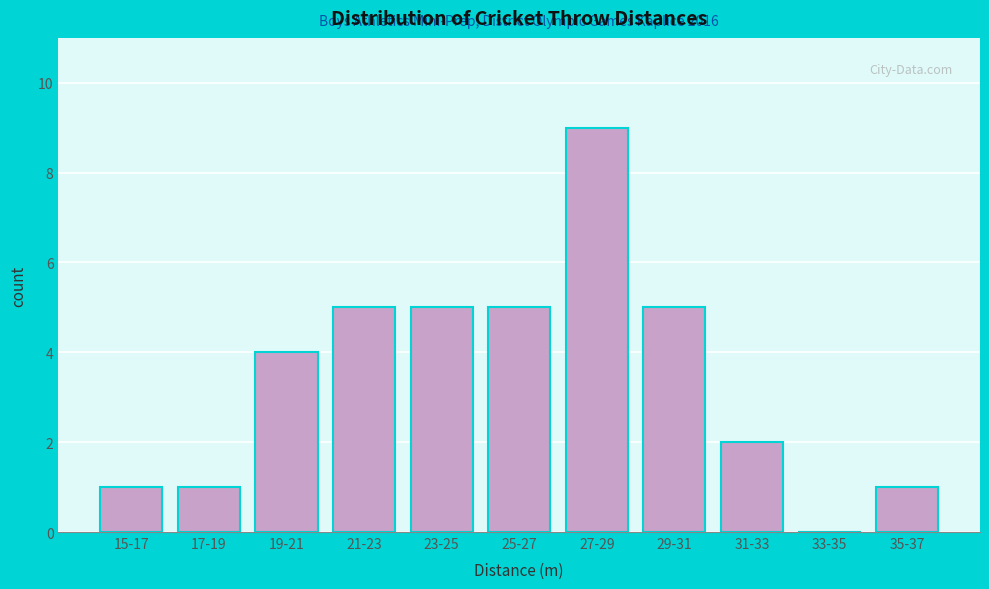

Reading right to left, list all the values displayed in this chart.

35-37=1	33-35=0	31-33=2	29-31=5	27-29=9	25-27=5	23-25=5	21-23=5	19-21=4	17-19=1	15-17=1